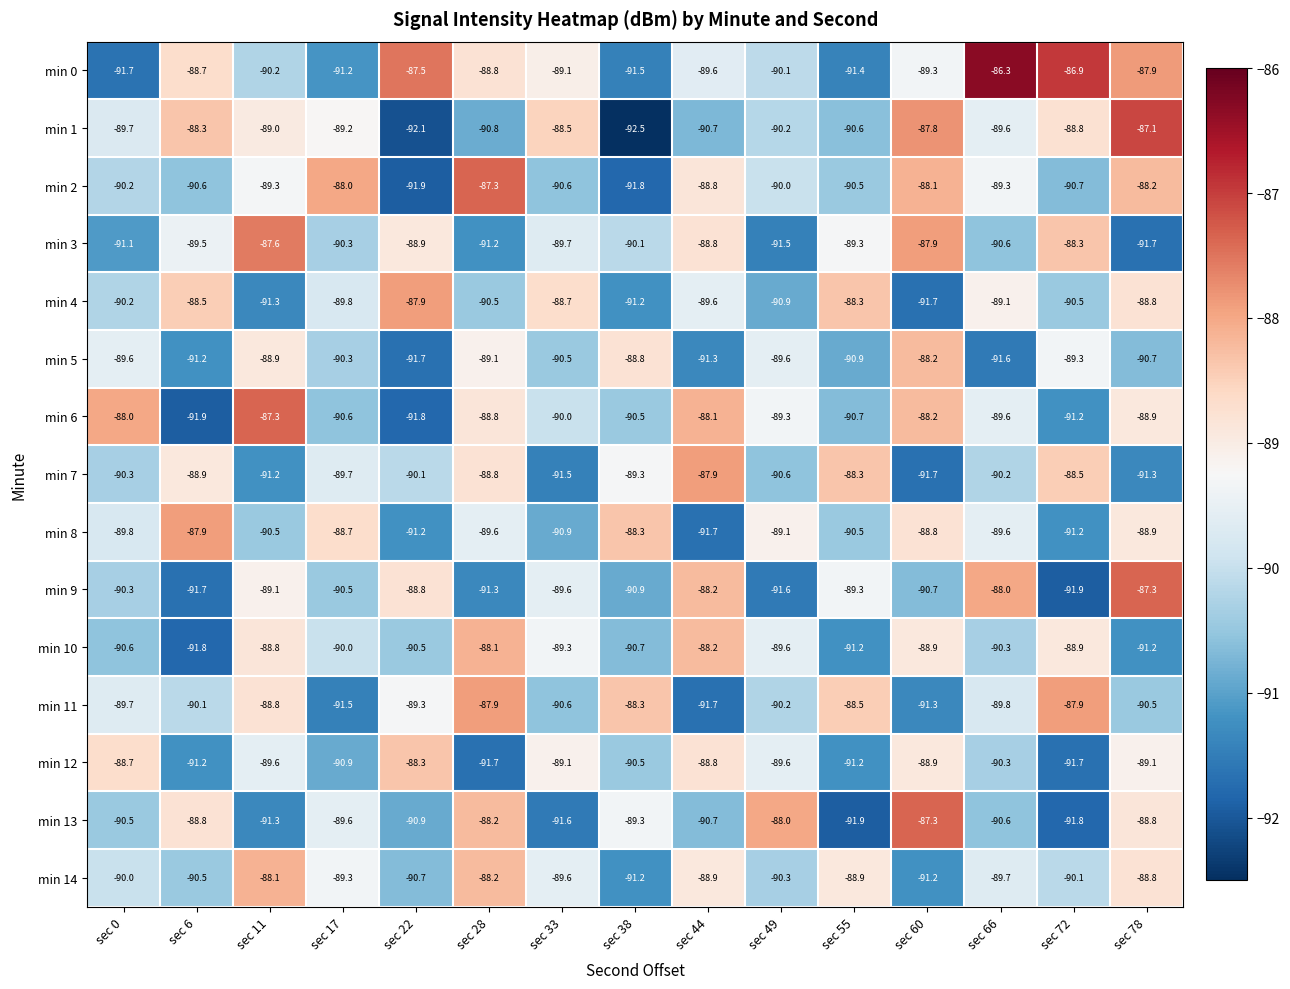

At which label is min 9 closest to -89?

sec 11